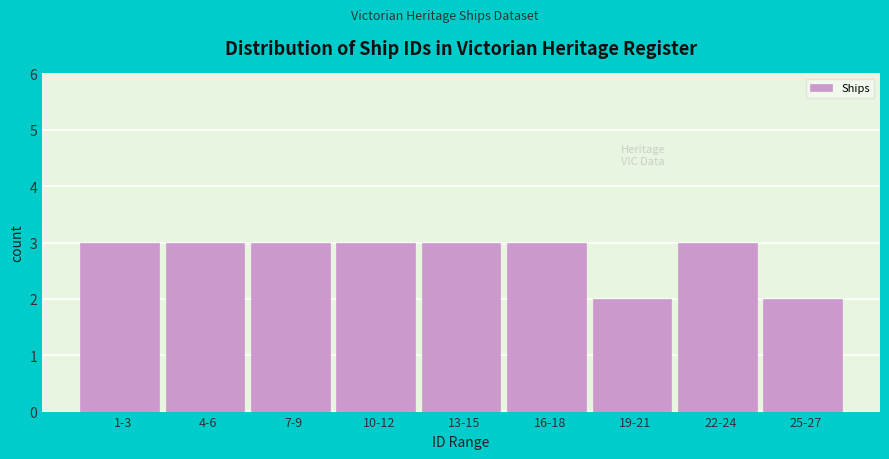

Reading right to left, extract all data points from this chart.

2	3	2	3	3	3	3	3	3